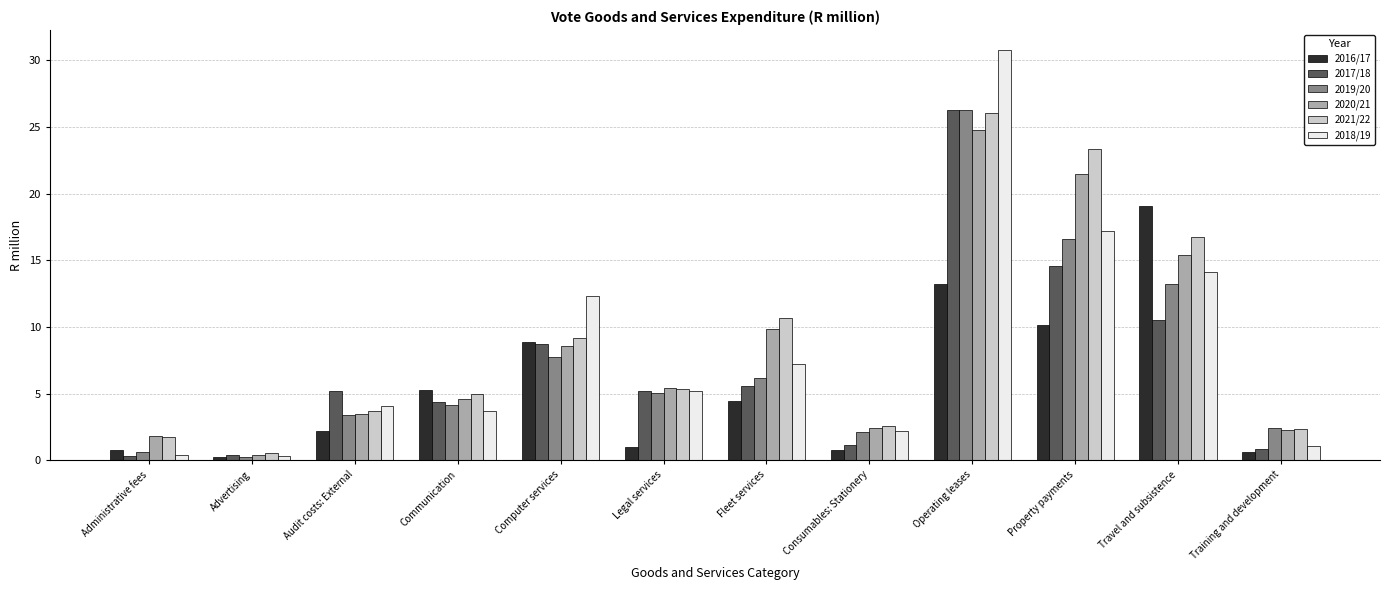

What is the difference between the highest and lowest values at Communication?

1.5